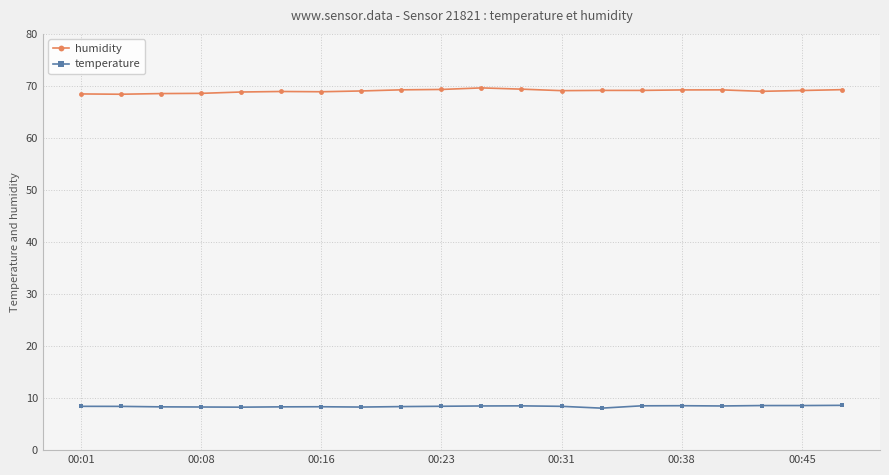

What is the maximum value for humidity?

69.6